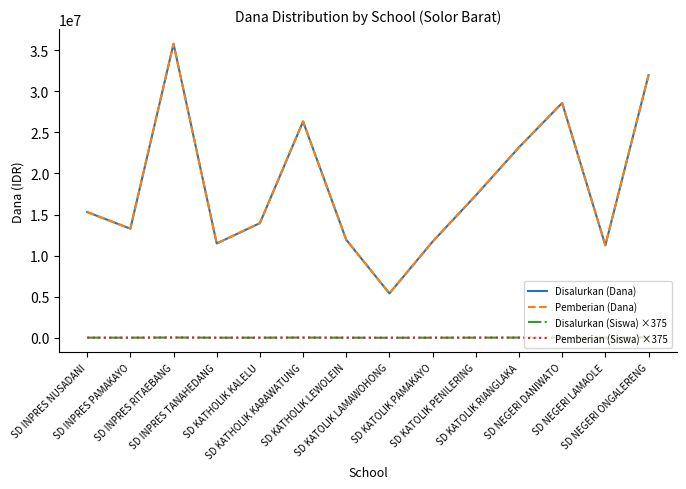

At which category is the sum across all series the highest?

SD INPRES RITAEBANG